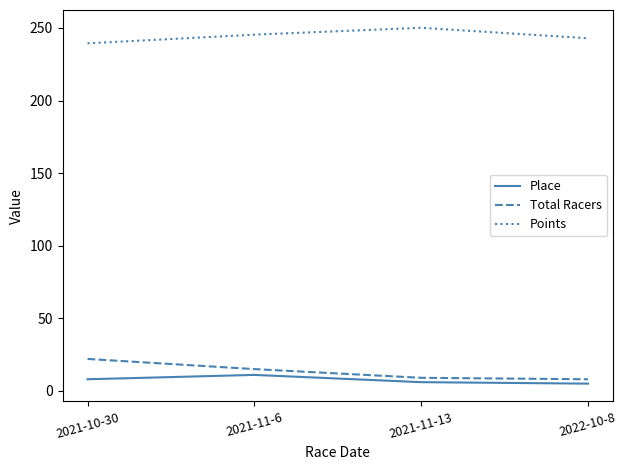

What is the spread (max minus min) of values at 2021-11-6?

234.4